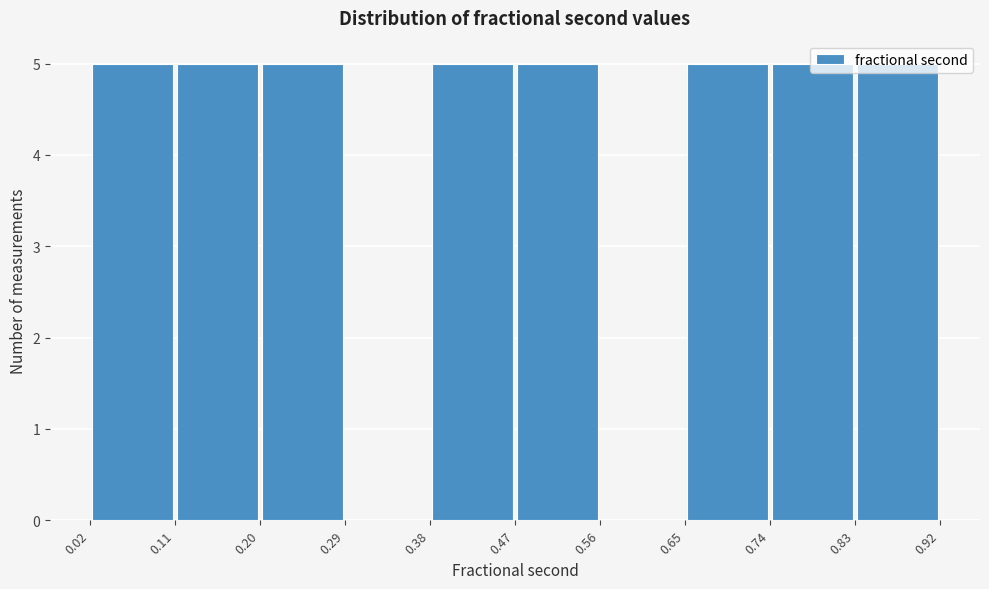

Reading left to right, transcribe this chart: for each bar, give the range it covers on the x-axis and its height. The values are not printed on the chart, so give them approximately, as read against the axis.

0.02 to 0.11: 5
0.11 to 0.20: 5
0.20 to 0.29: 5
0.29 to 0.38: 0
0.38 to 0.47: 5
0.47 to 0.56: 5
0.56 to 0.65: 0
0.65 to 0.74: 5
0.74 to 0.83: 5
0.83 to 0.92: 5